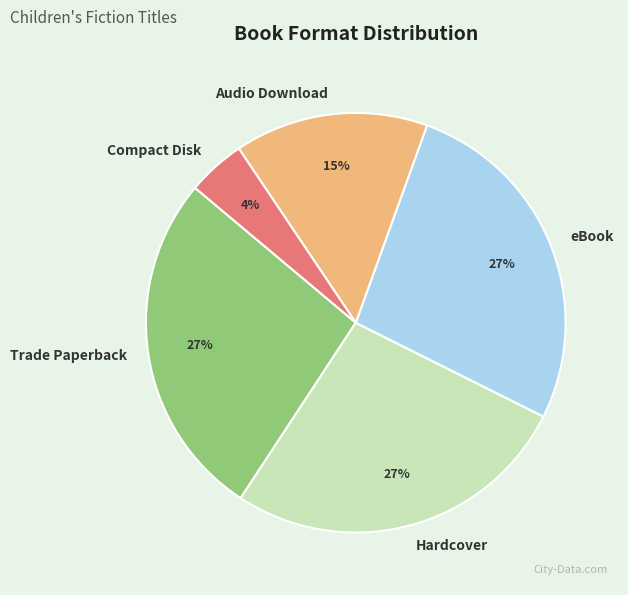

Is Compact Disk the majority of the pie?

No